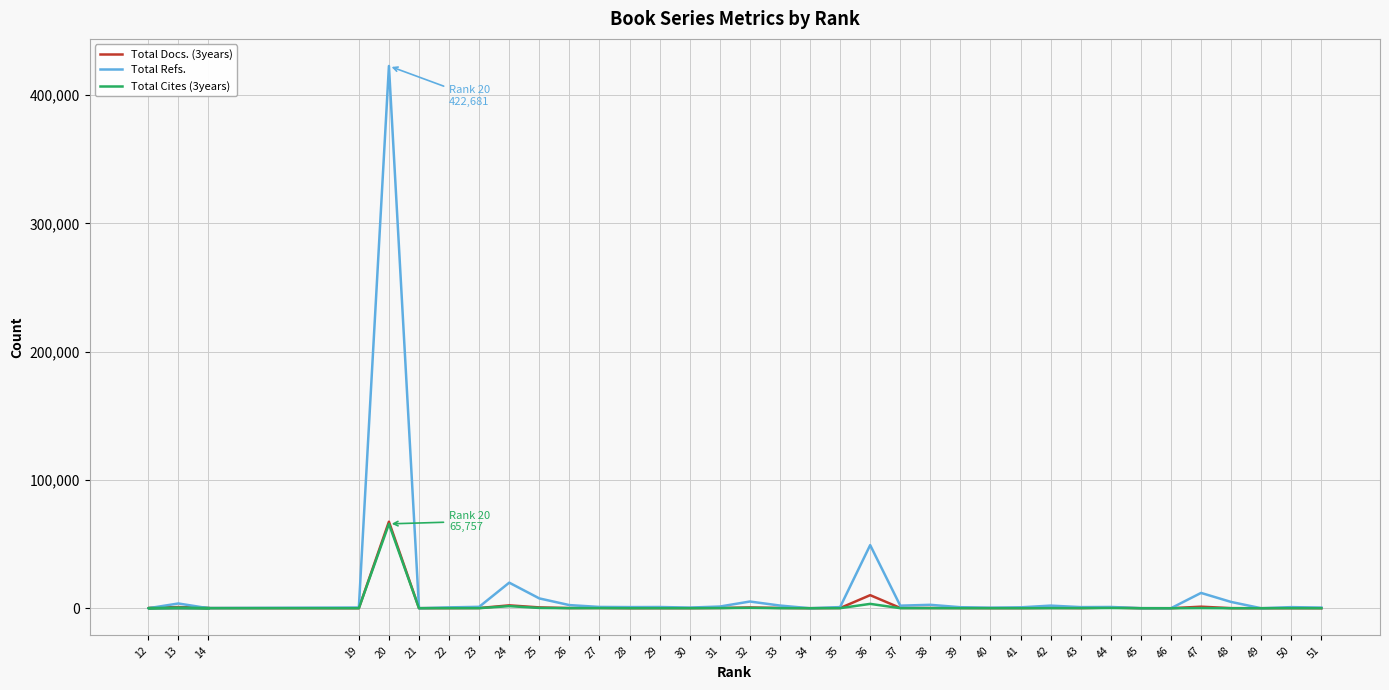

List the series in order of their peak value, lowest first.

Total Cites (3years), Total Docs. (3years), Total Refs.